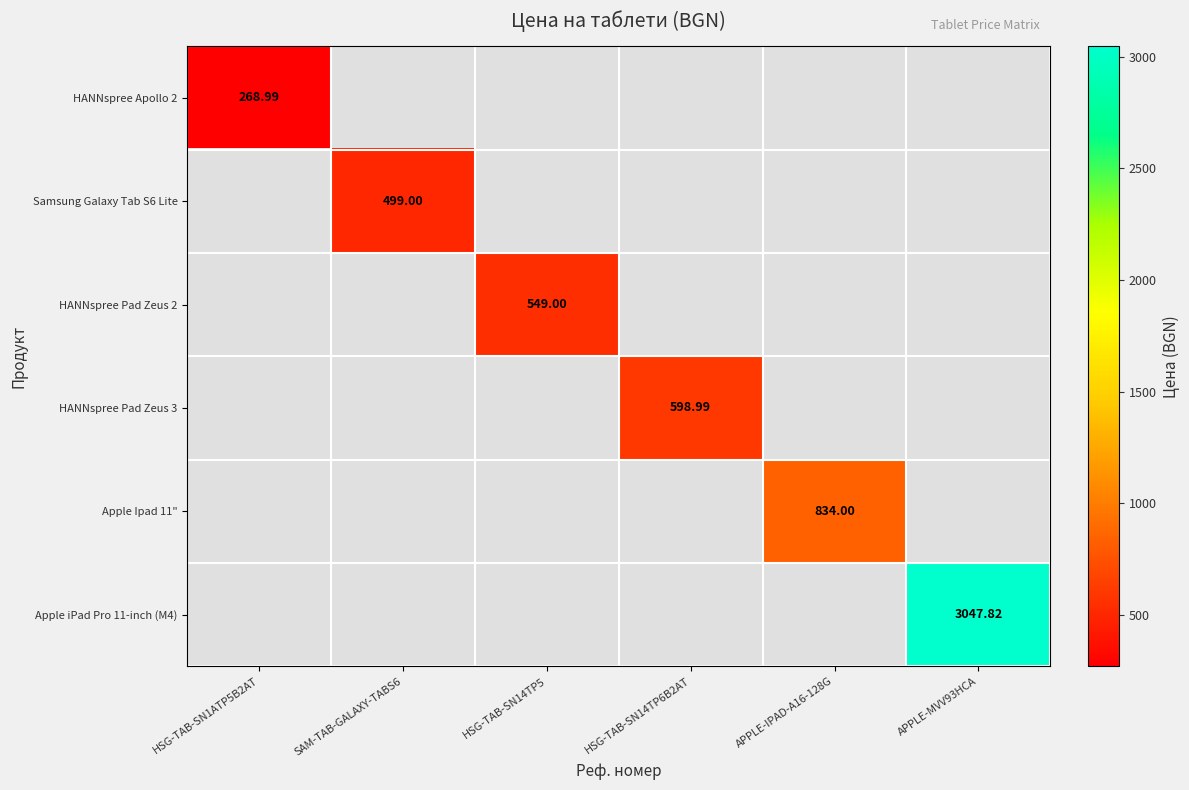

Which series has the largest range (max minus min)?

HANNspree Apollo 2